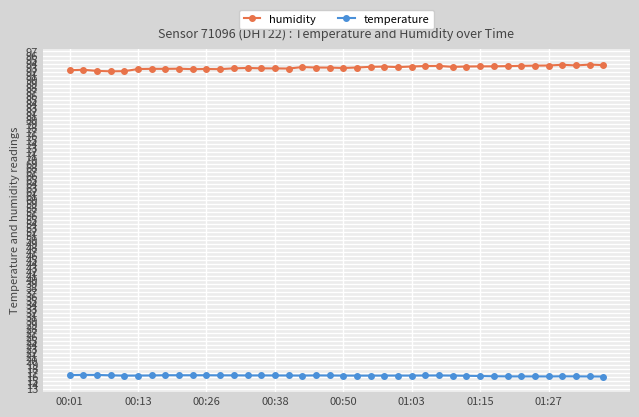

What is the lowest value of the temperature series?

16.1